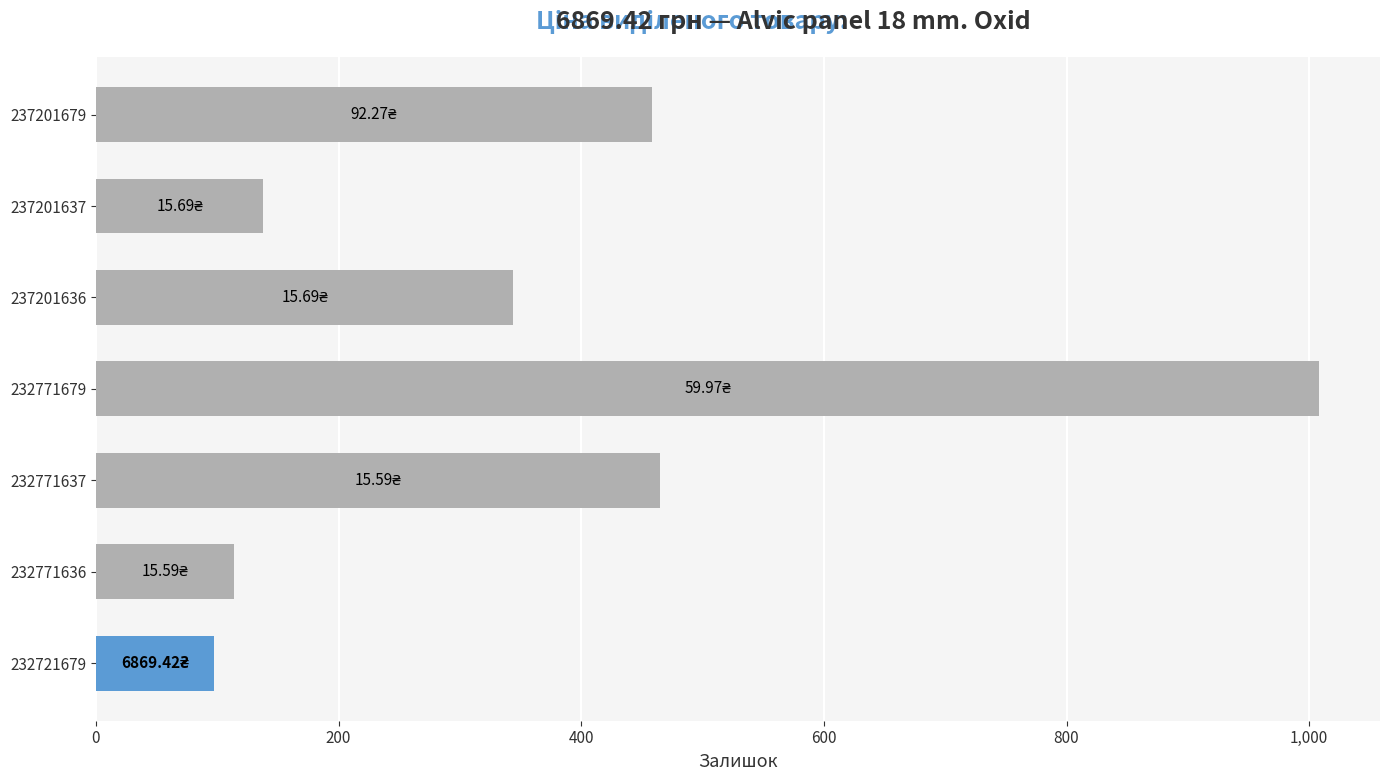

What is the change in value from 237201637 to 237201636?

+206